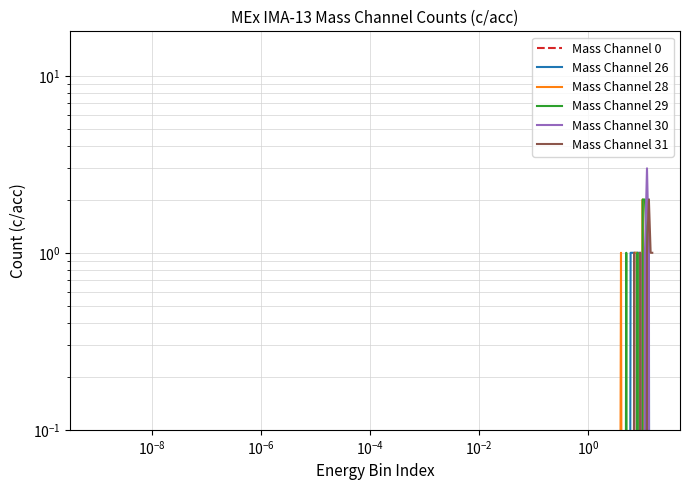

How many interior local peaks does the Mass Channel 26 series have?

2